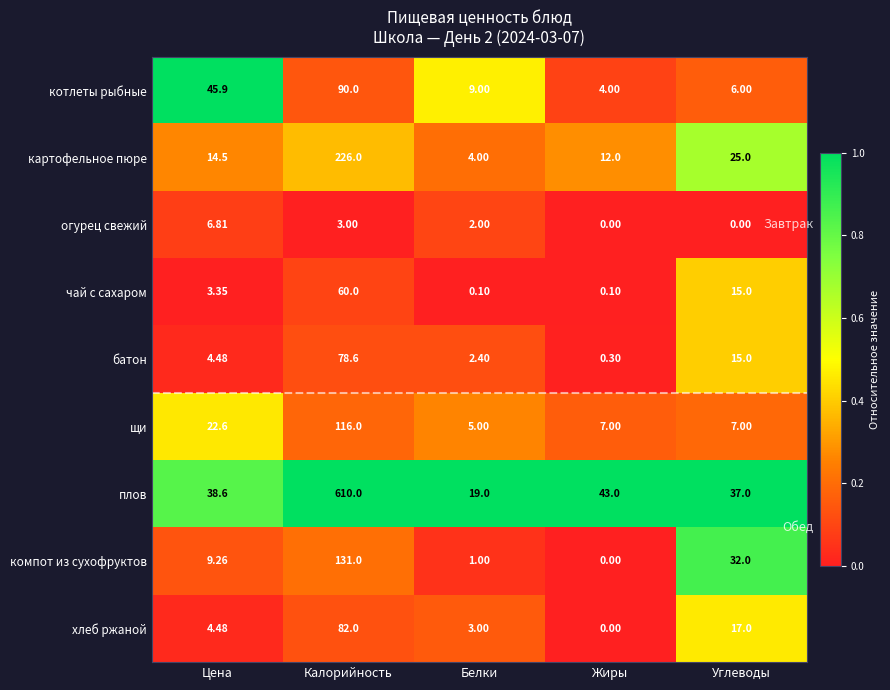

At Белки, list the series in order from smallest to largest.

чай с сахаром, компот из сухофруктов, огурец свежий, батон, хлеб ржаной, картофельное пюре, щи, котлеты рыбные, плов